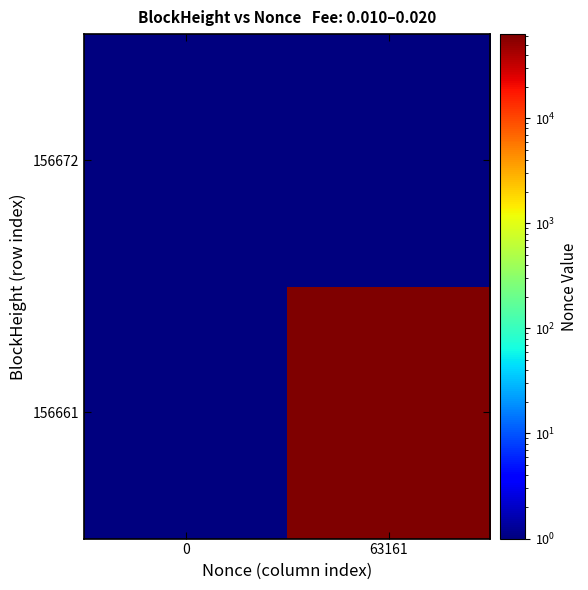

What is the maximum value shown in the chart?

63162